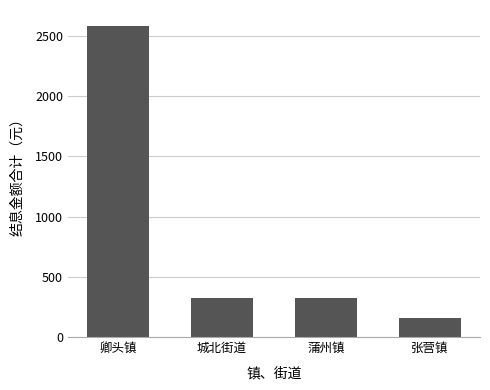

True or false: the data shows 320.8 at 蒲州镇.

True